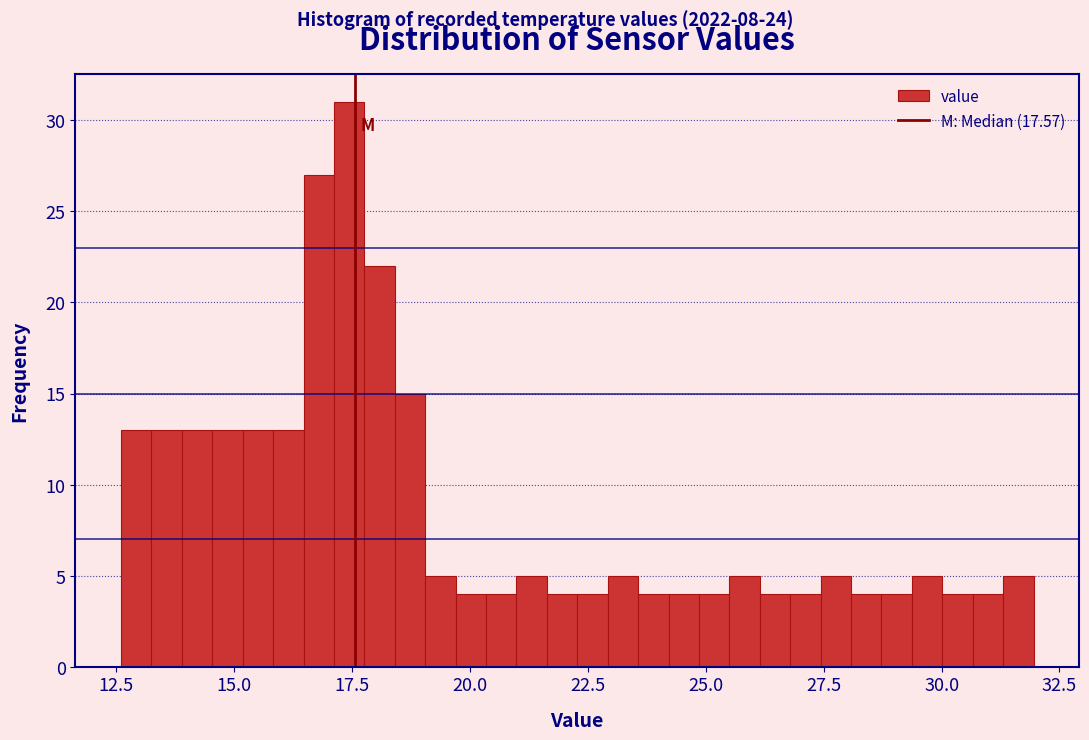

Around what value on the x-axis is the tallest bar? Give the approximate position of its centre, as read against the axis.

17.5